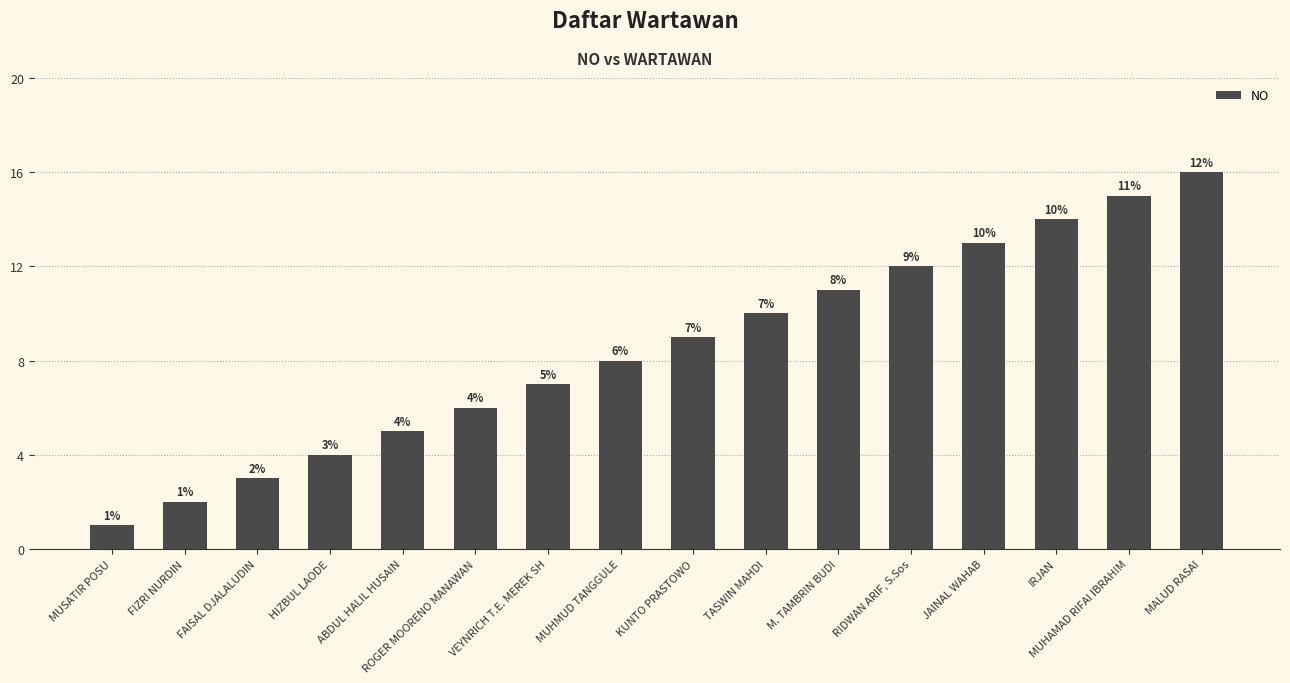

Does the chart contain any negative values?

No